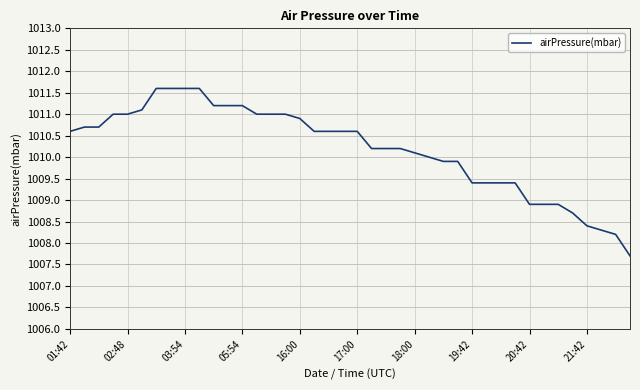

What is the greatest value displayed?

1011.6